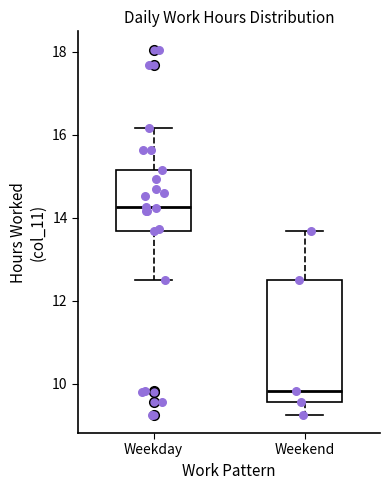

Which box is the tallest, from its lower edge to its upper edge?

Weekend